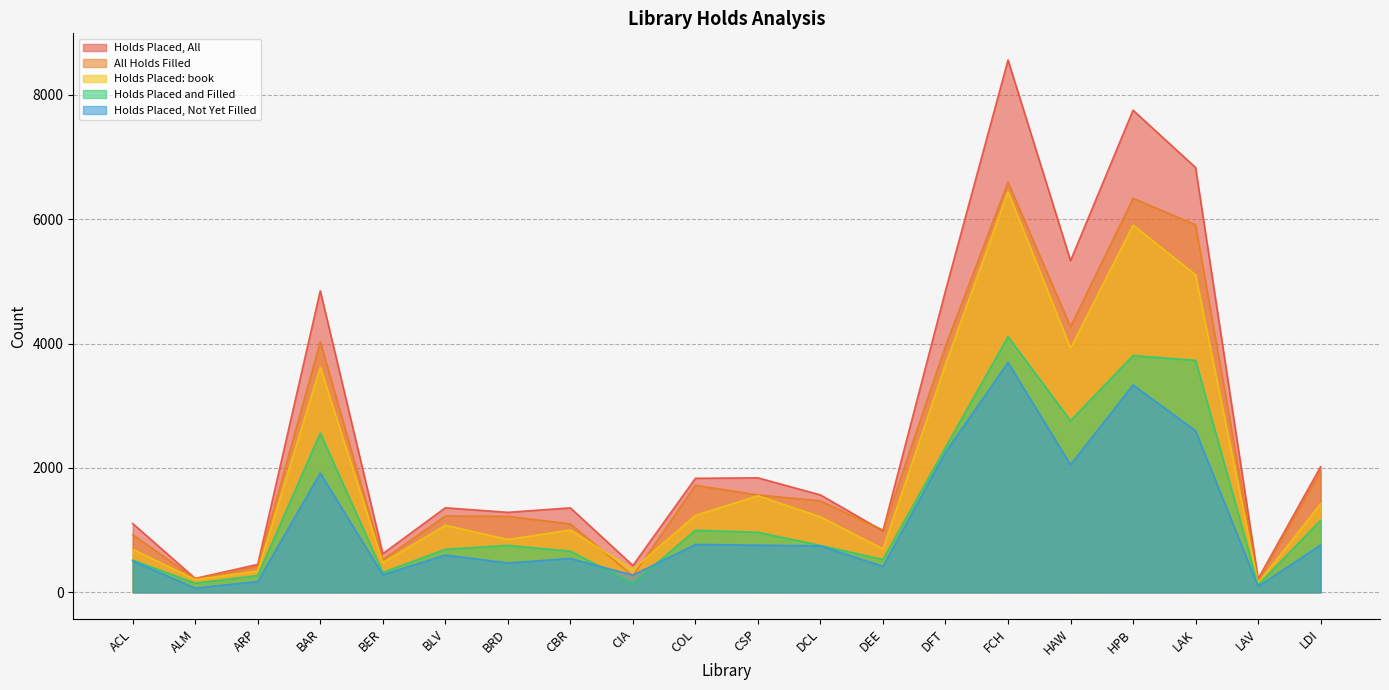

Between BER and LAV, which is larger?

BER